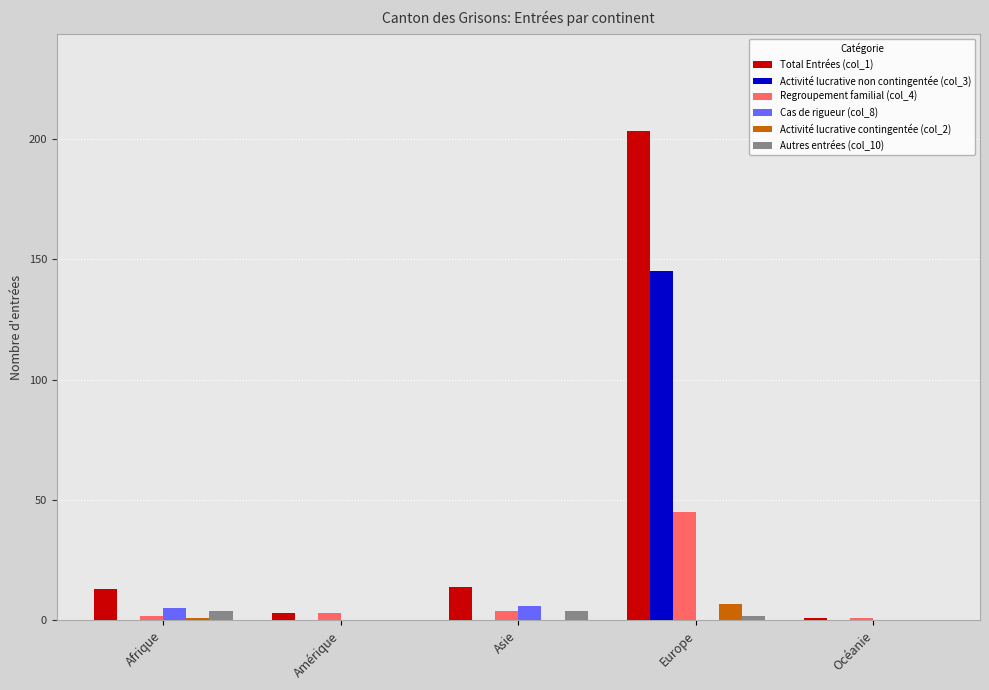

Count the number of categories in the chart.

5